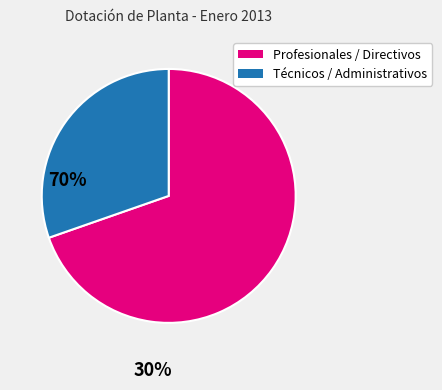

Is there a majority slice in this chart?

Yes